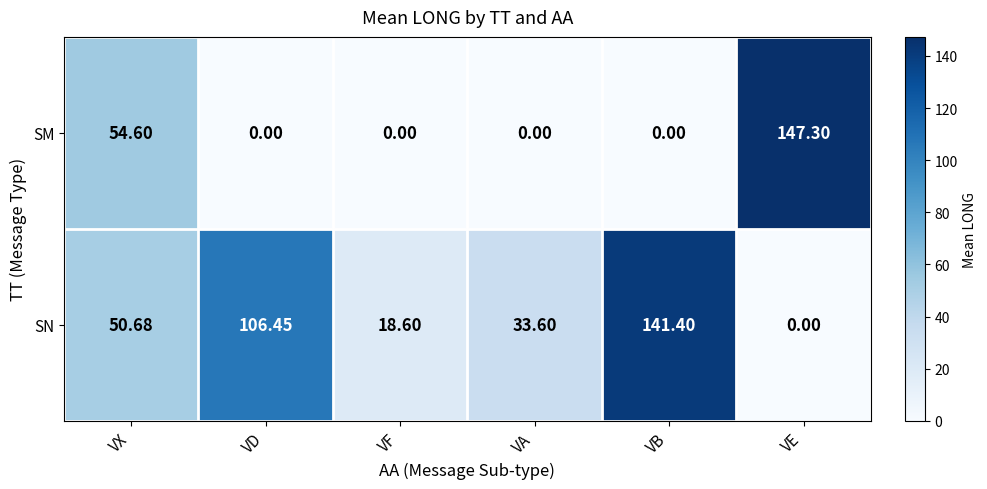

Rank the series by their maximum value, from highest to lowest.

SM, SN